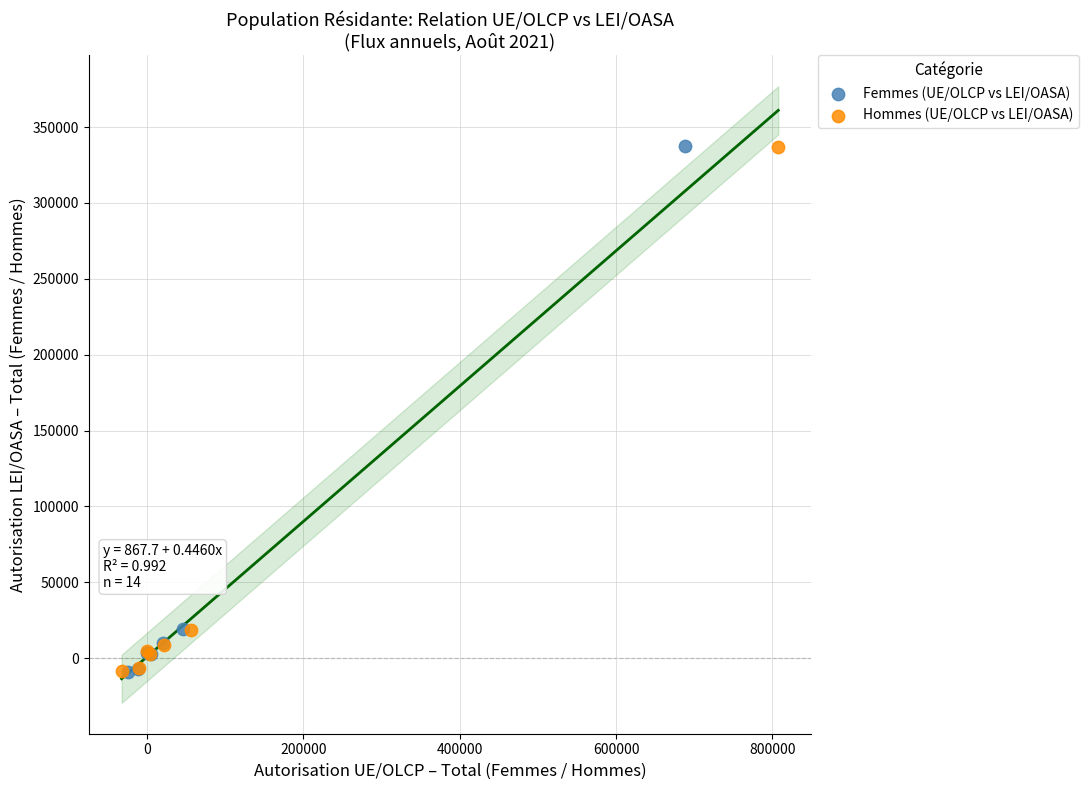

Which series has the widest spread of Y values?

Femmes (UE/OLCP vs LEI/OASA)